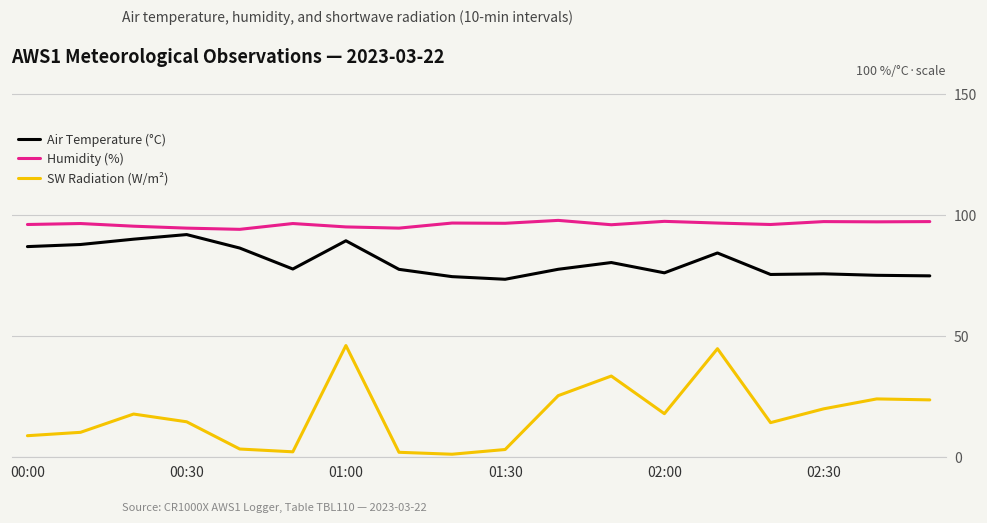

Which series has the widest spread of values?

SW Radiation (W/m²)